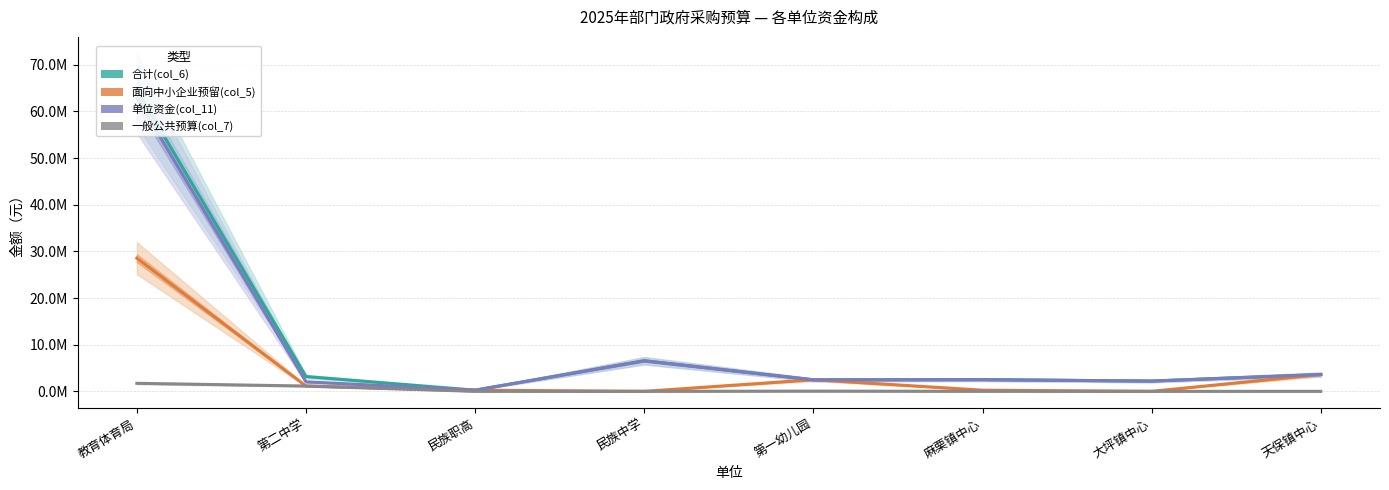

What is the label of the 3rd point from the right?

麻栗镇中心